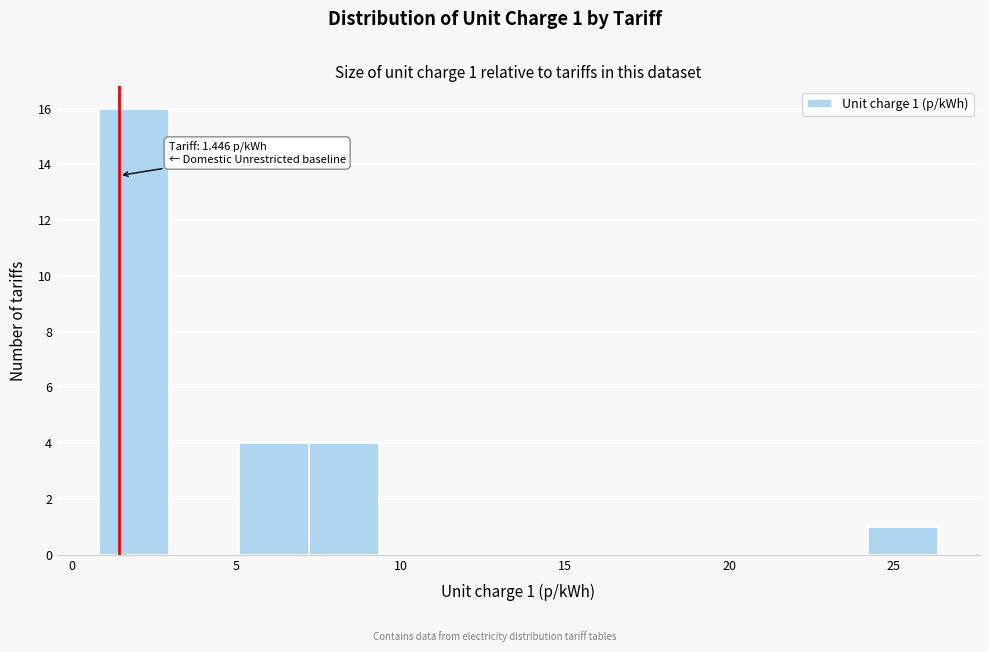

Which range on the x-axis has the tallest bar?

1.0 to 3.0